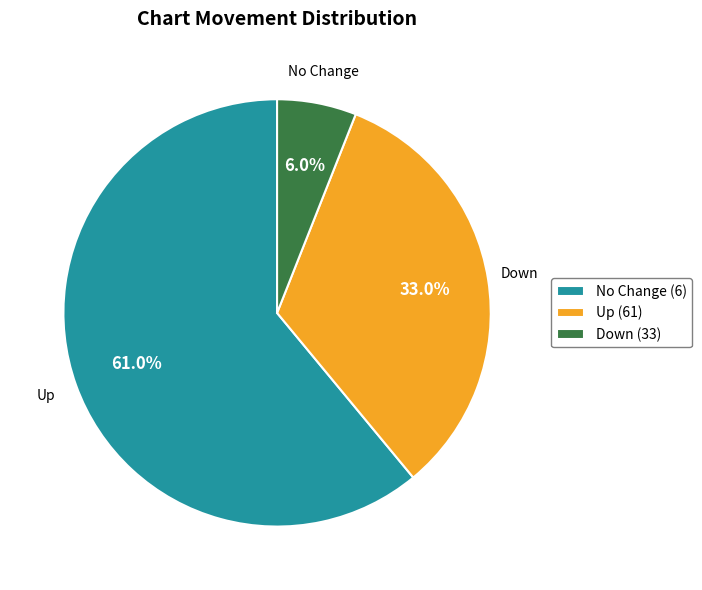

To the nearest percent, what is the average slice percentage?

33%